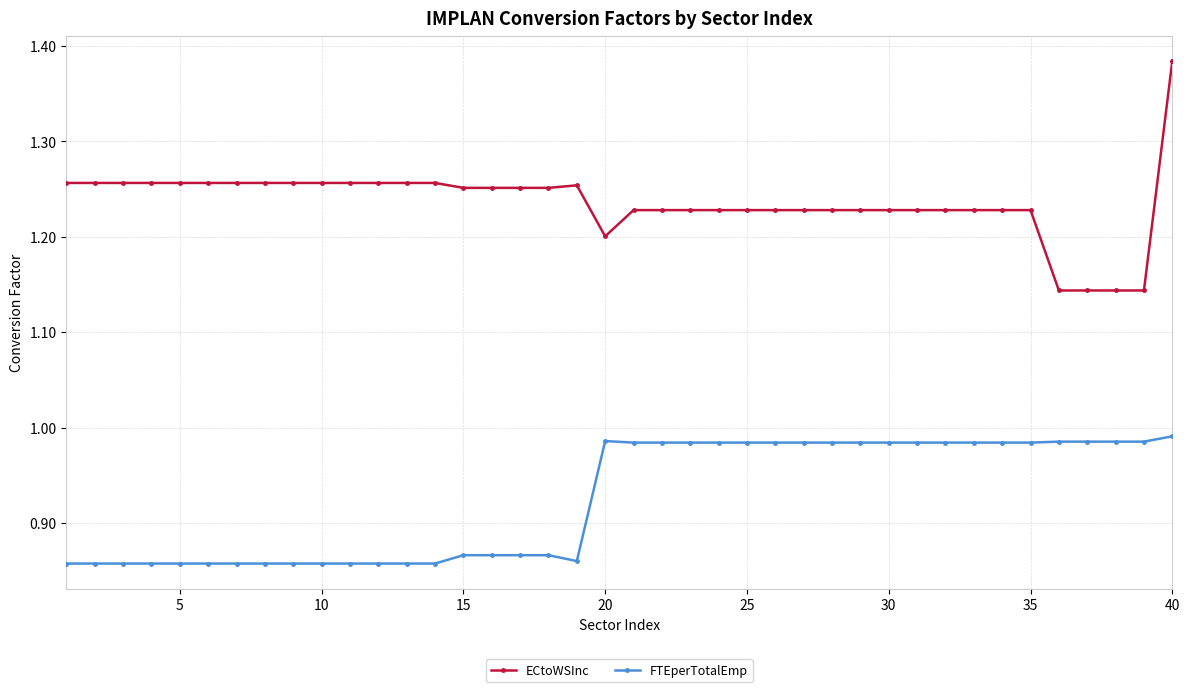

True or false: ECtoWSInc and FTEperTotalEmp cross at least once.

False